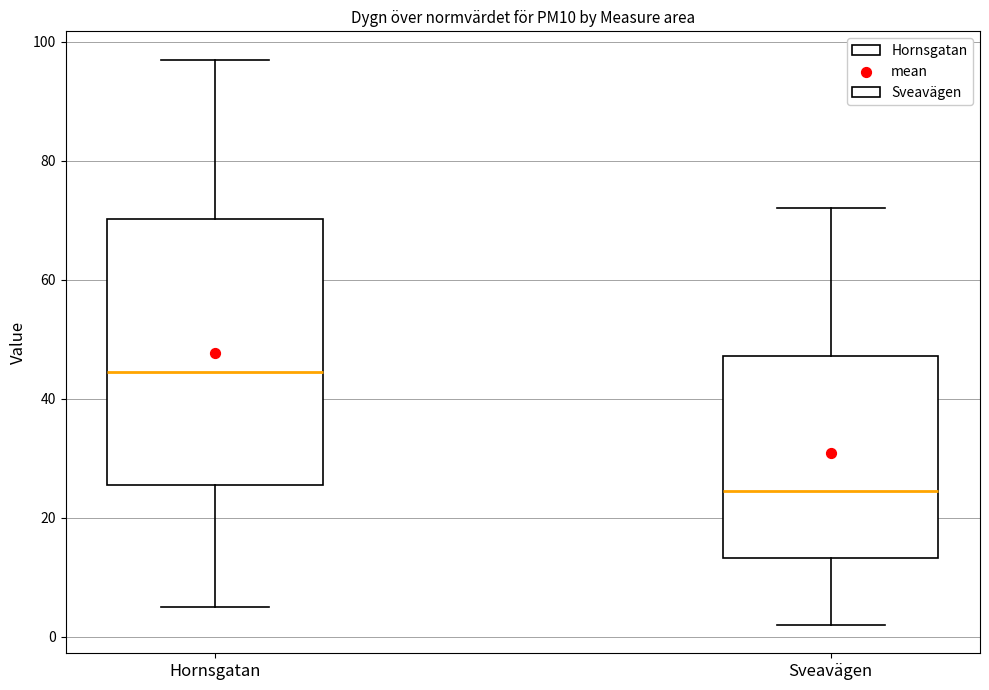

Reading left to right, read every box against the y-axis: the position of its median line, the range the box covers, and the ends of its whiskers. The values are not printed on the chart, so give them approximately, as read against the axis.

Hornsgatan: median 44, box 26 to 70, whiskers 6 to 98
Sveavägen: median 24, box 14 to 48, whiskers 2 to 72